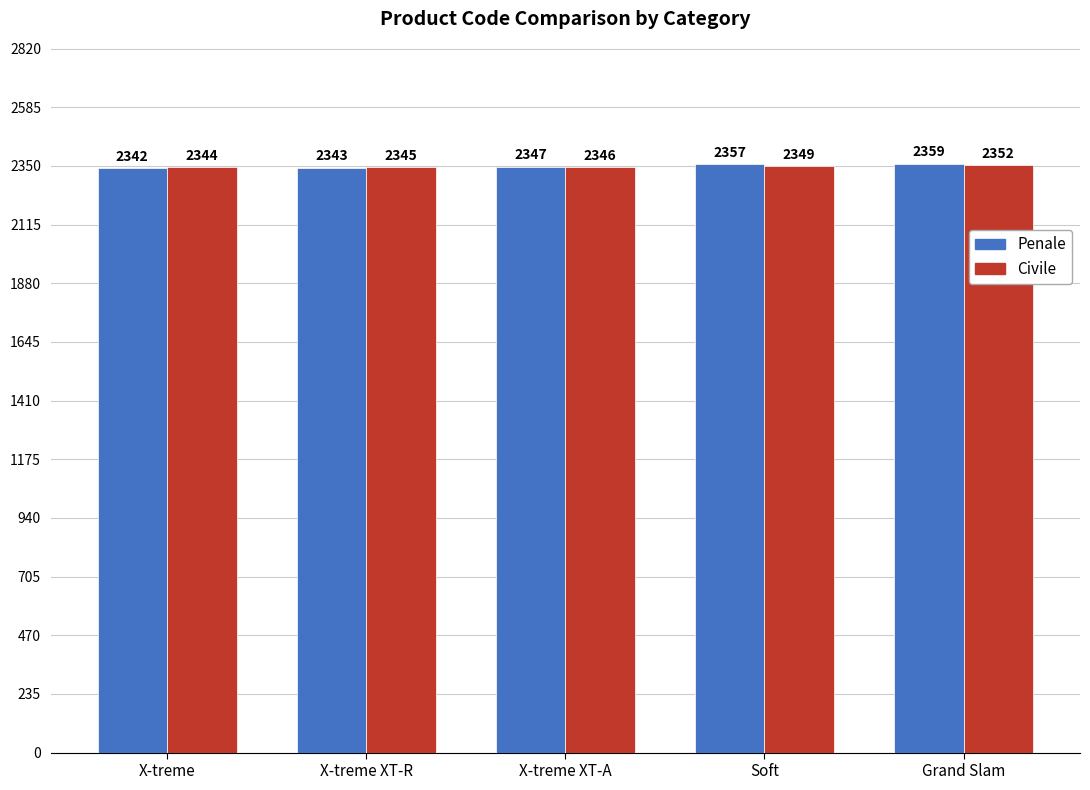

Which series has the widest spread of values?

Penale